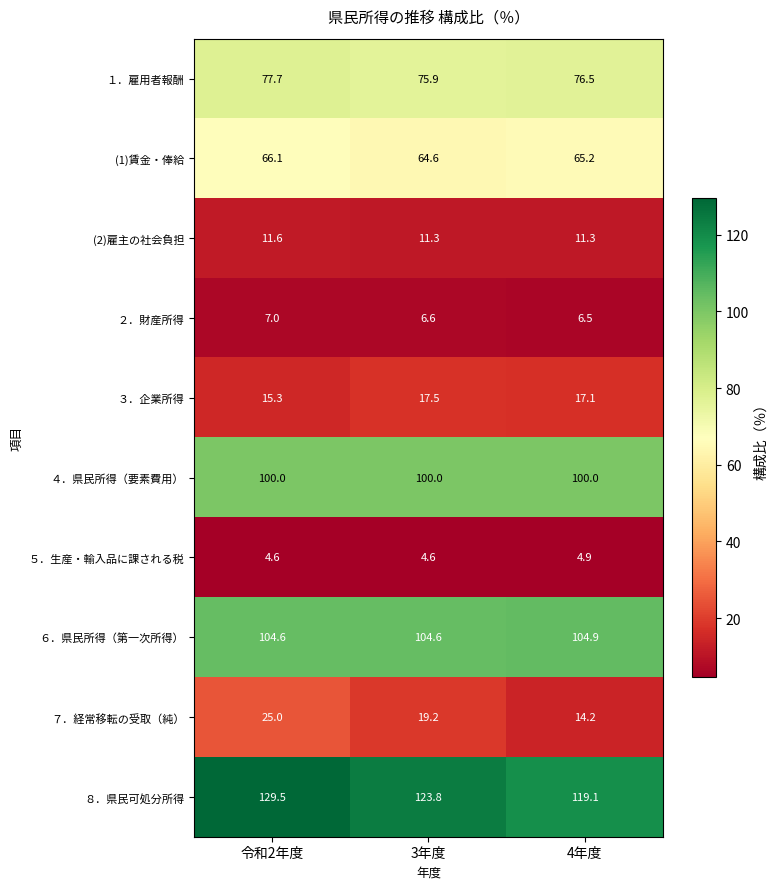

Rank the series at 4年度 from highest to lowest value.

８．県民可処分所得, ６．県民所得（第一次所得）, ４．県民所得（要素費用）, １．雇用者報酬, (1)賃金・俸給, ３．企業所得, ７．経常移転の受取（純）, (2)雇主の社会負担, ２．財産所得, ５．生産・輸入品に課される税